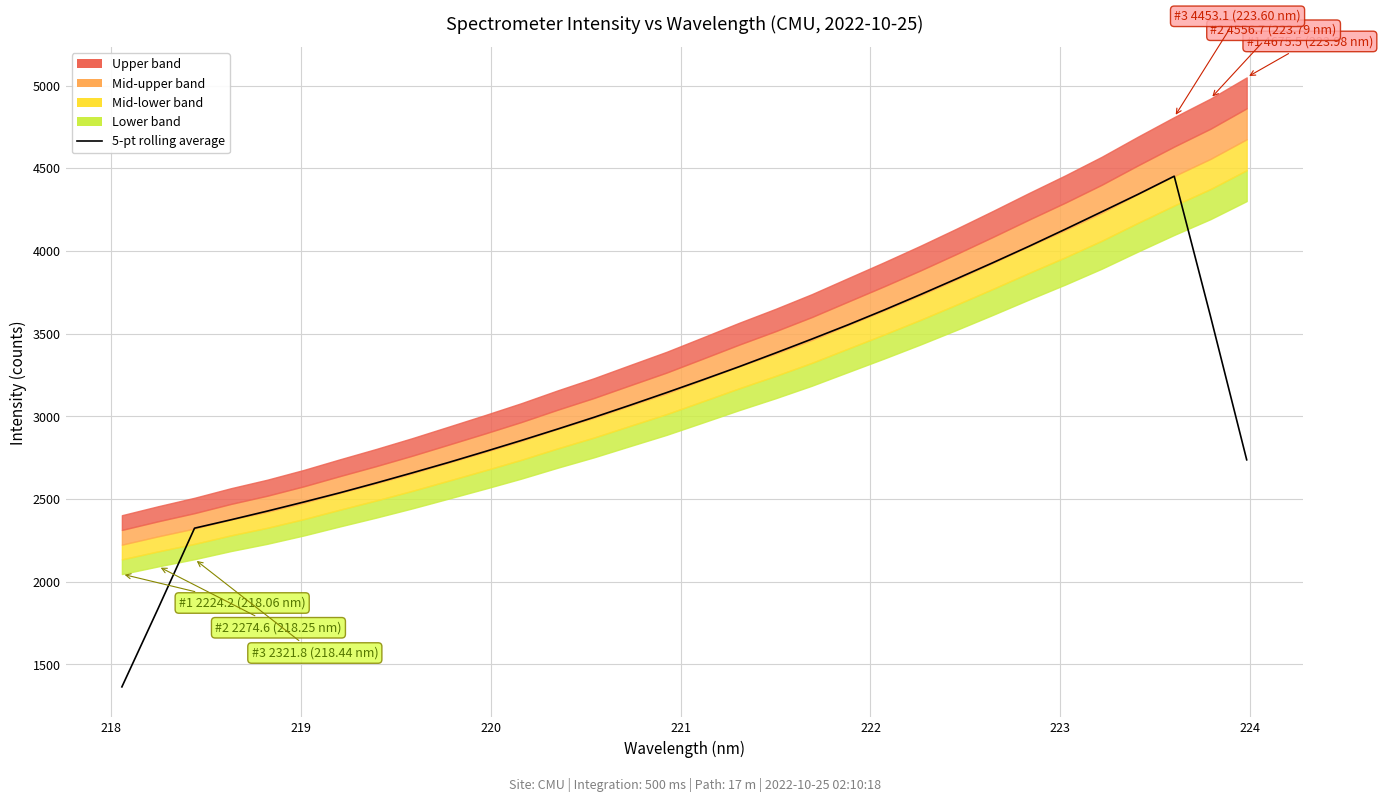

How many interior local peaks (higher than both neighbors) does the data have?

1